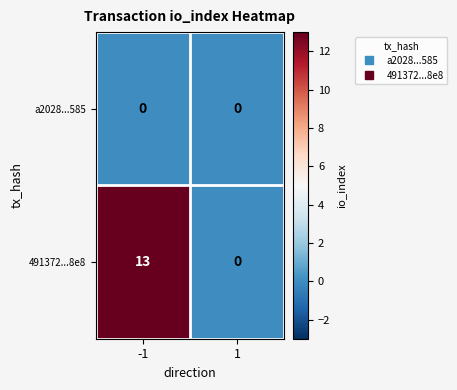

Is it true that 491372...8e8 equals 13 at -1?

True